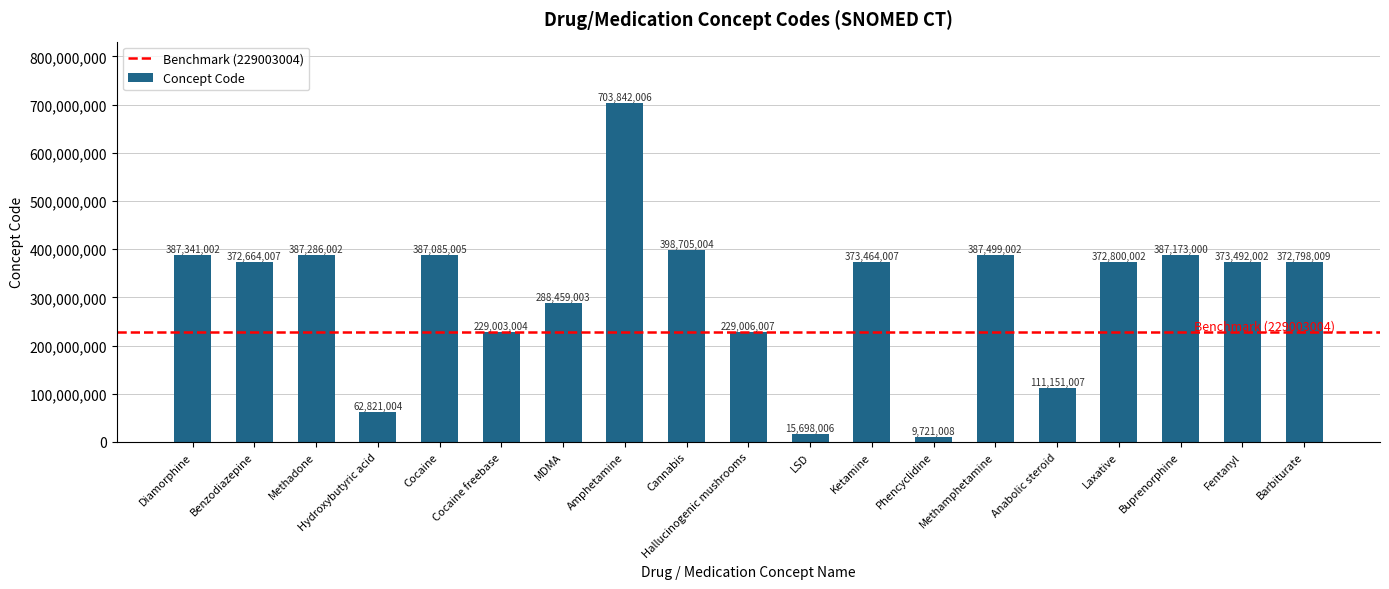

What is the label of the 9th bar from the left?

Cannabis